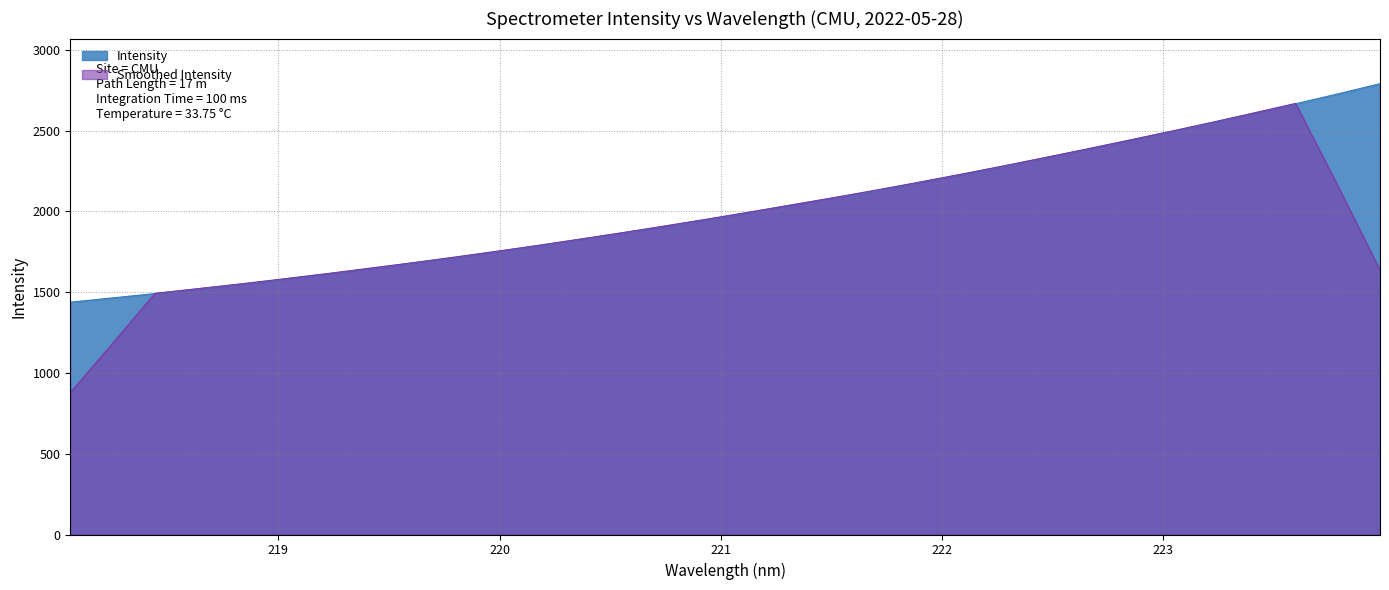

What is the change in value from 220.9264 to 222.4538?

+381.5